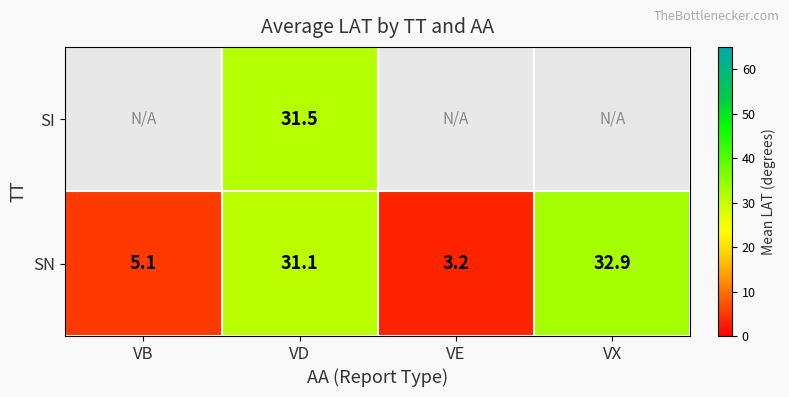

At which label is SN closest to 18?

VB